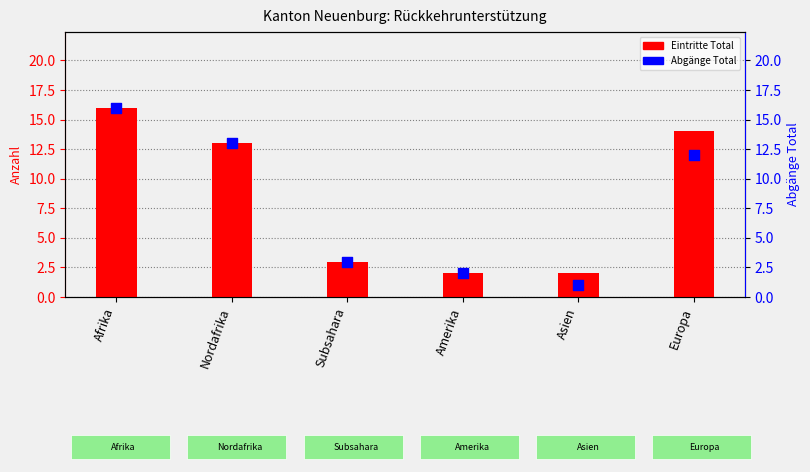

What are all the series names shown in the legend?

Eintritte Total, Abgänge Total